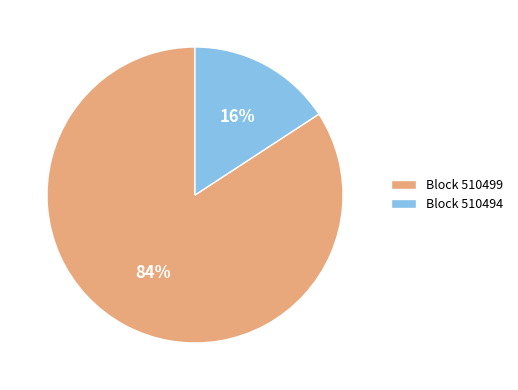

The Block 510494 slice represents 6% of the pie. True or false?

False